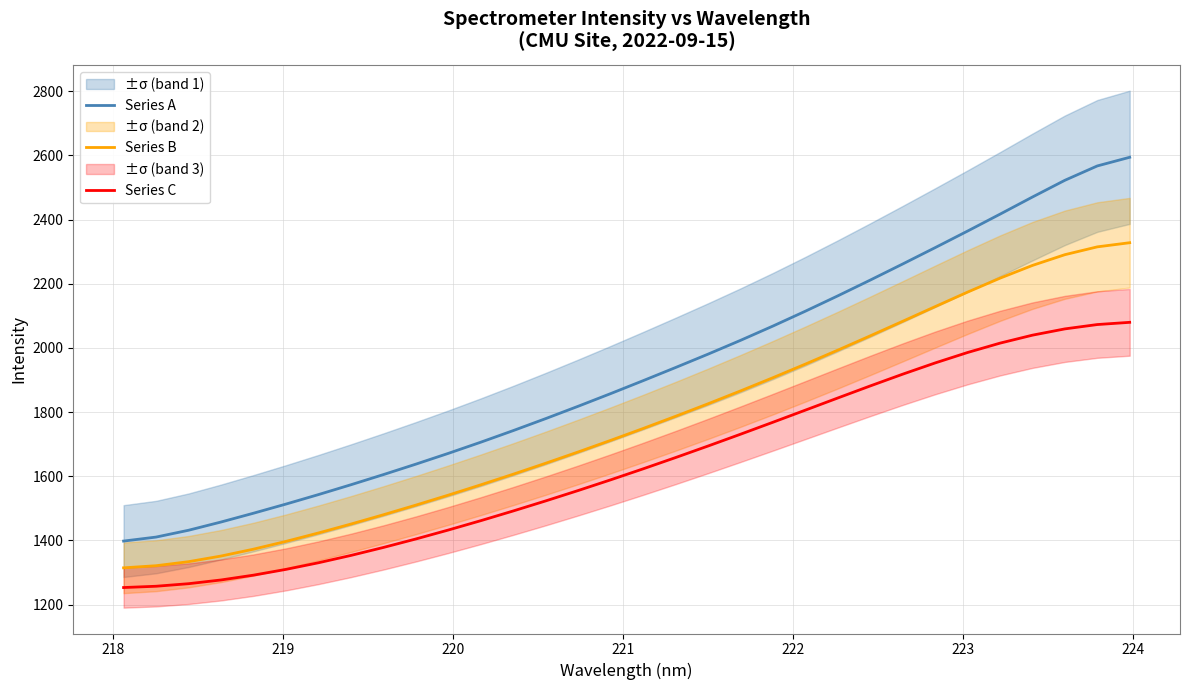

List the series in order of their peak value, lowest first.

Series C, Series B, Series A